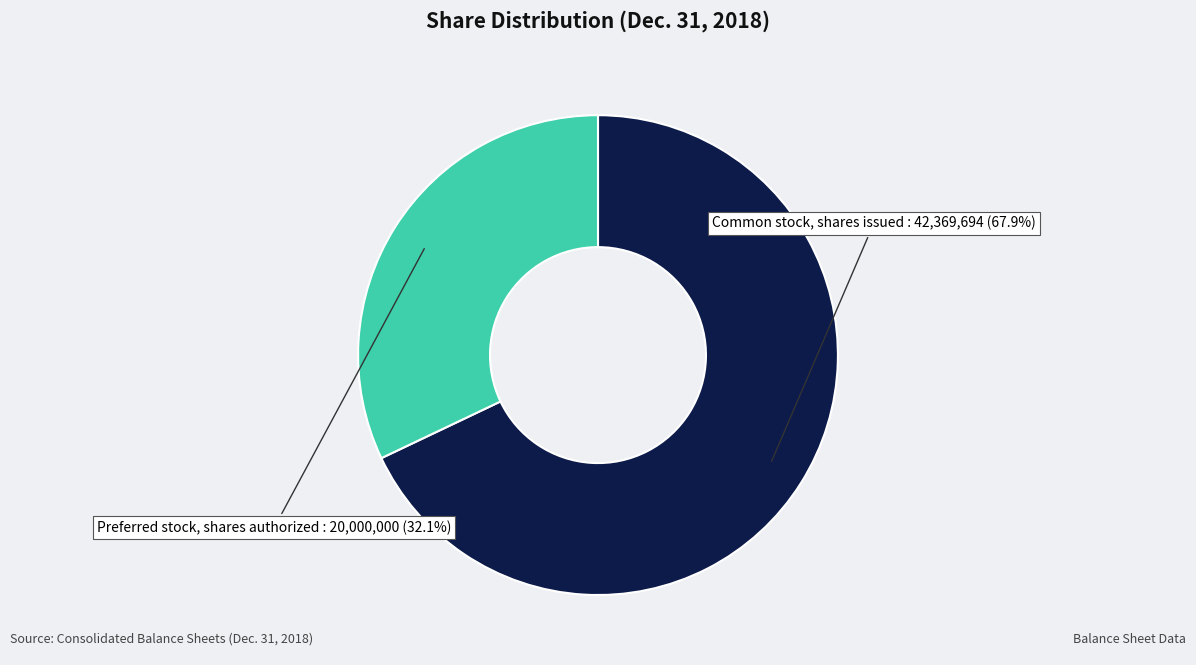

Is there any slice that represents more than half of the pie?

Yes